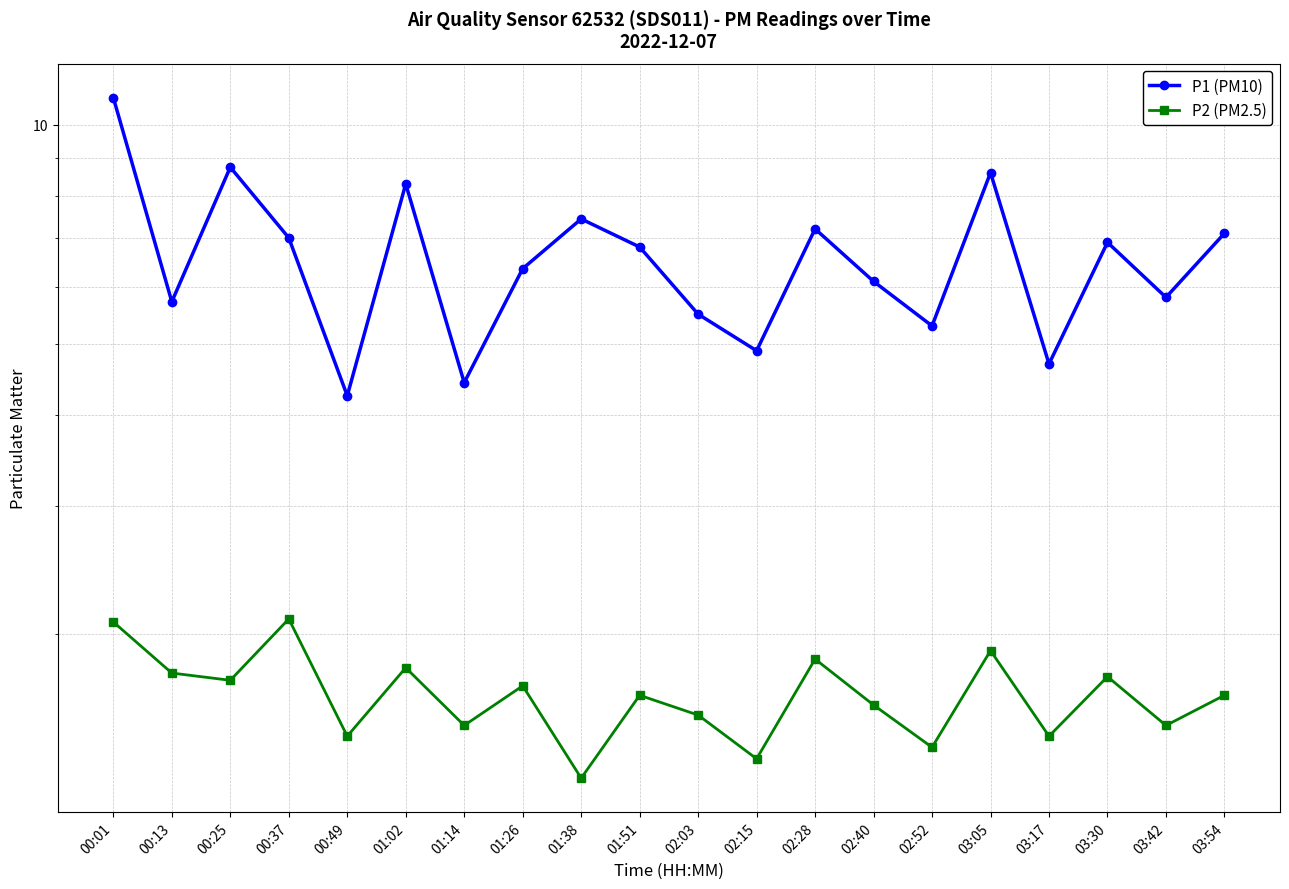

What is the average value of the P1 (PM10) series?

6.6